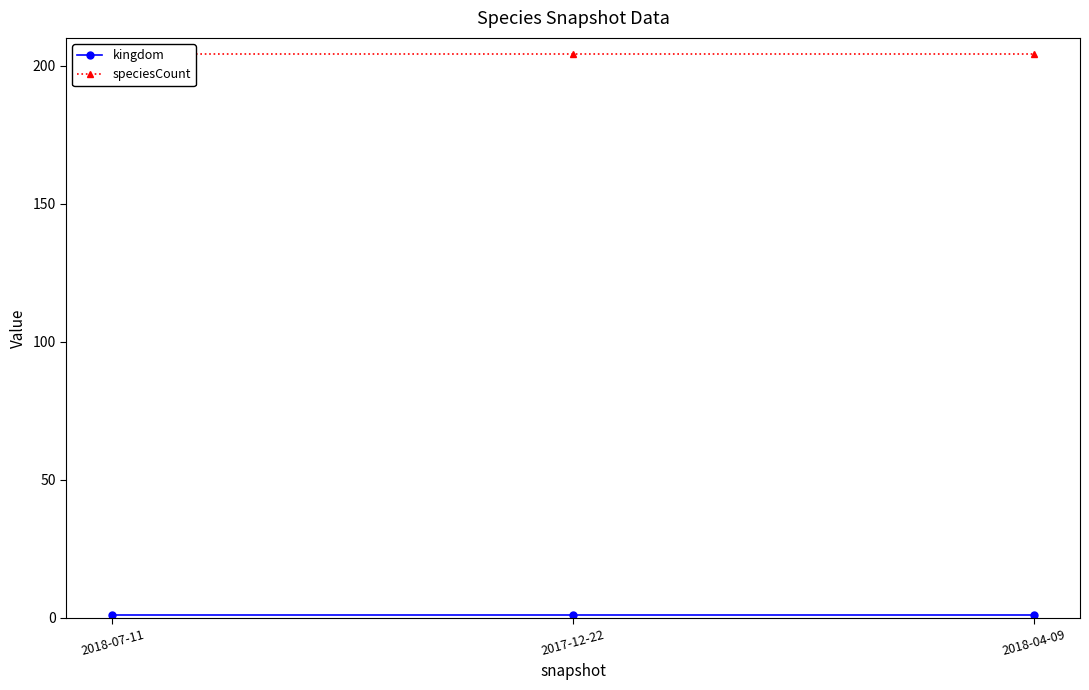

How many lines are shown in the chart?

2